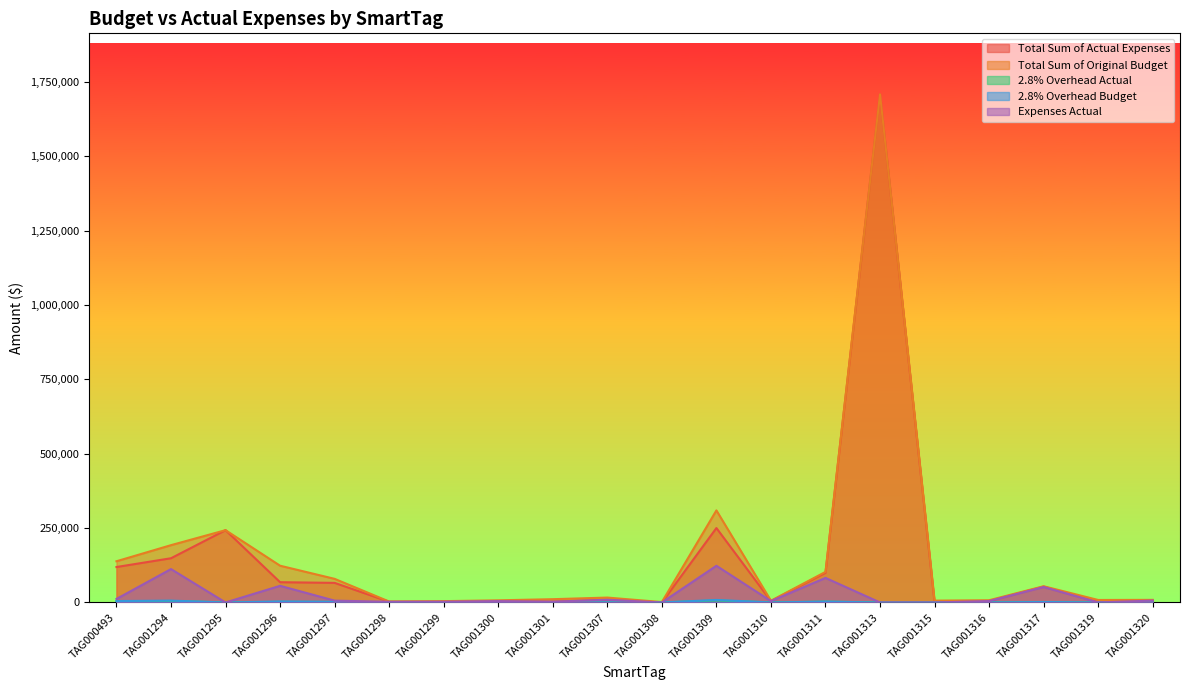

At how many categories does at least one series exceed 1171131?

1